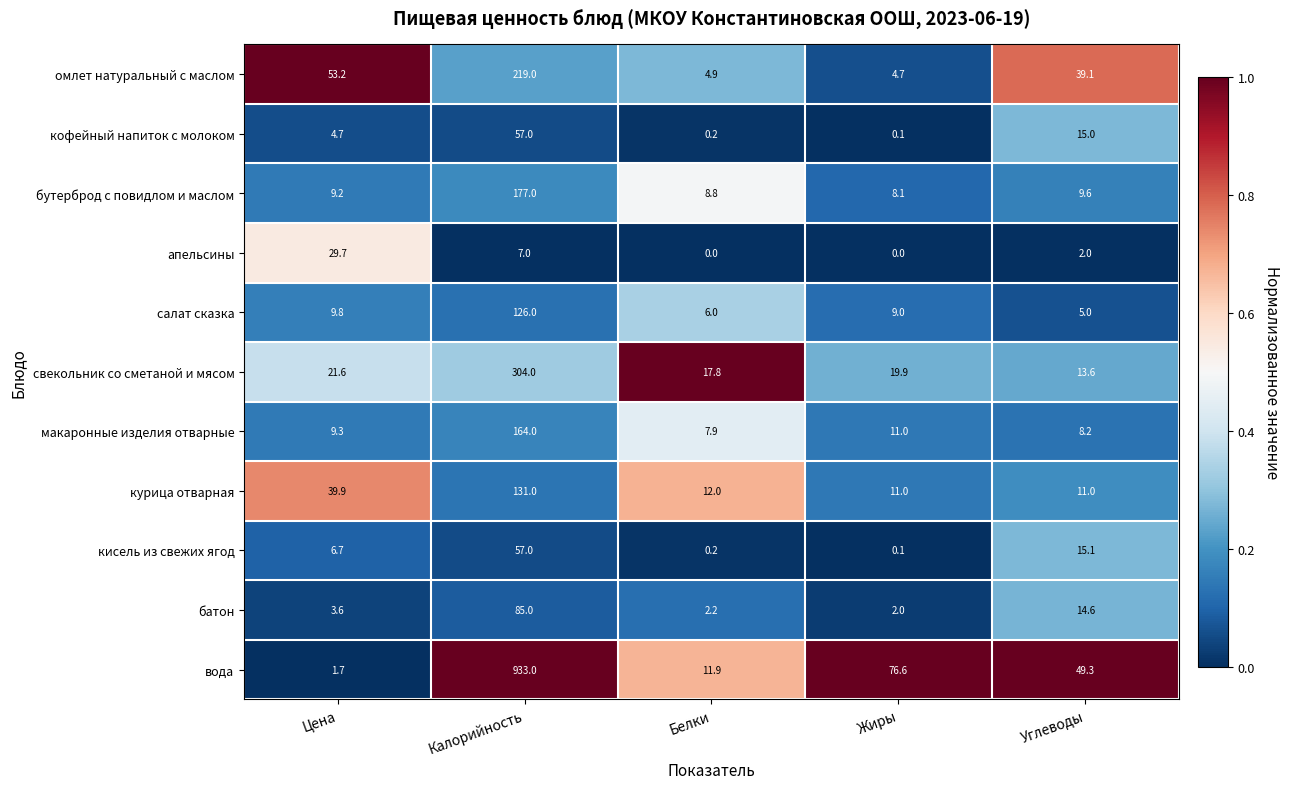

At which category is the sum across all series the highest?

Калорийность